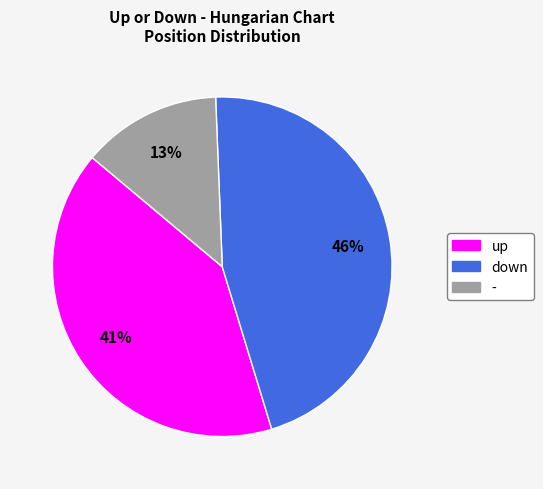

Is there any slice that represents more than half of the pie?

No